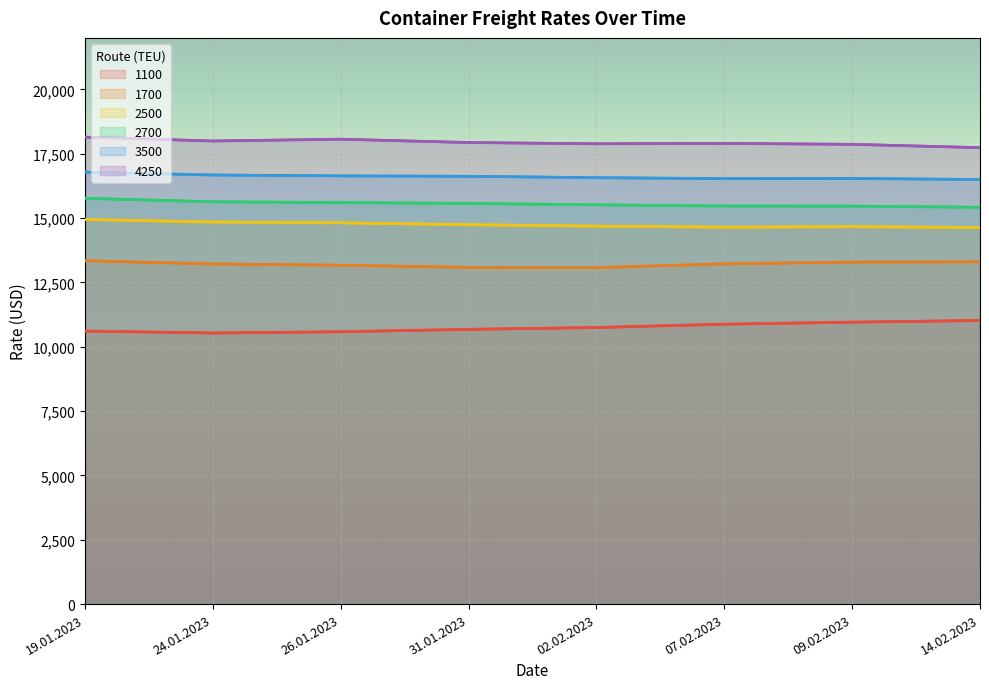

Is the value of 2500 at 19.01.2023 greater than the value of 2700 at 02.02.2023?

No